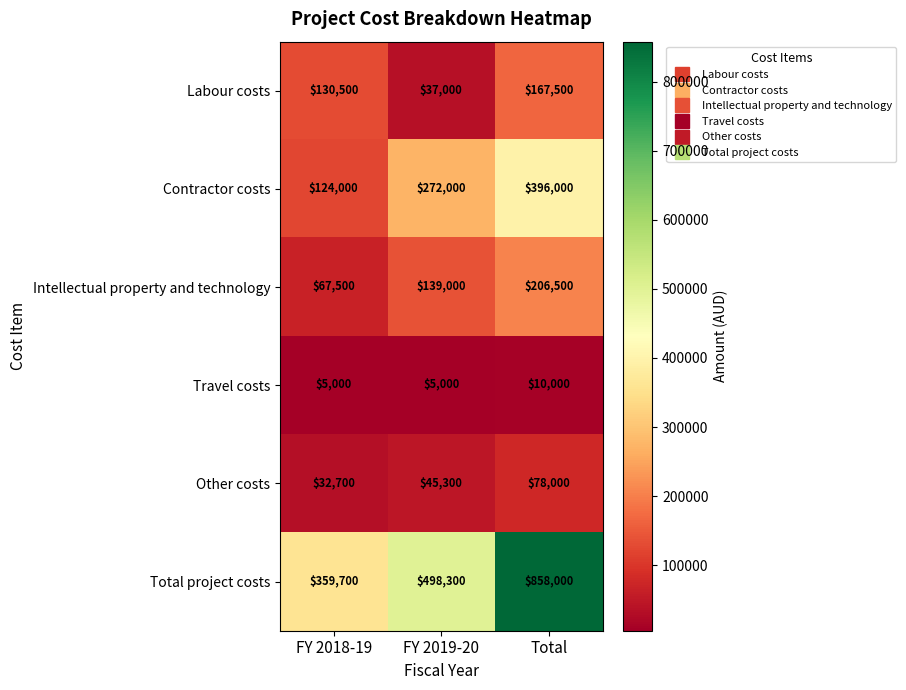

Count the Other costs values in the range 32700 to 78000.

3